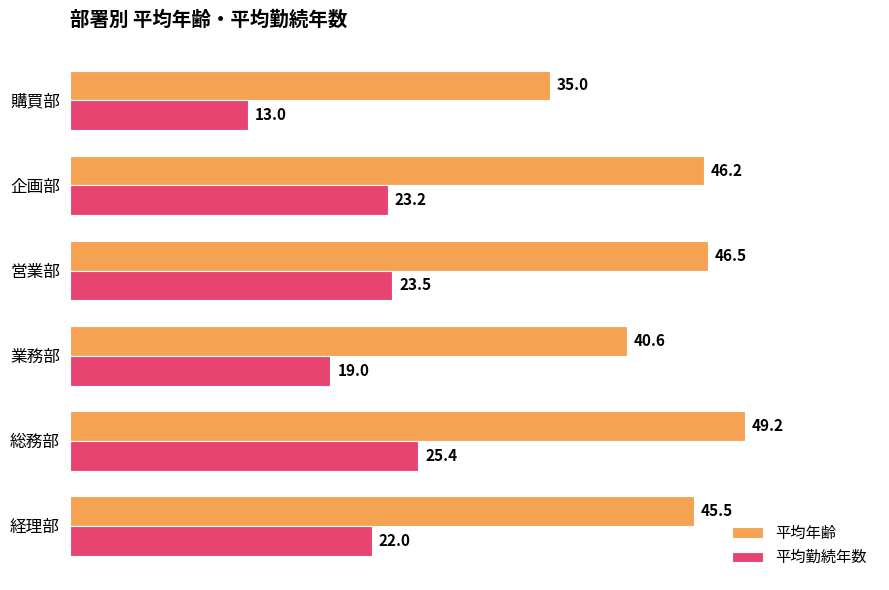

What is the sum of all 平均年齢 values?

263.0